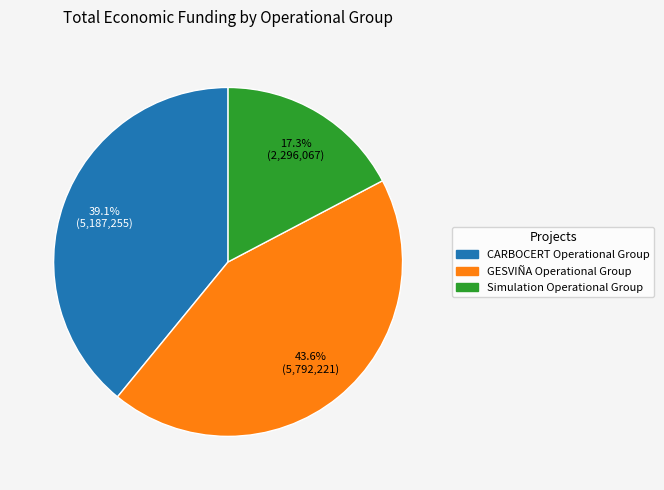

True or false: CARBOCERT Operational Group accounts for 25% of the total.

False